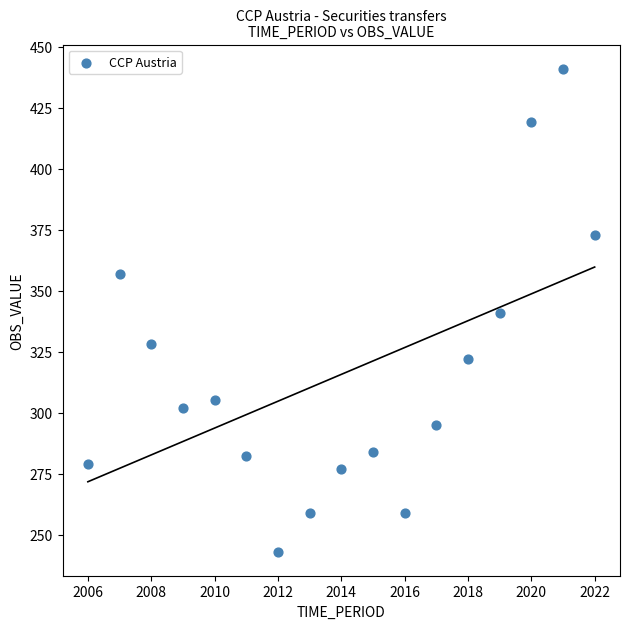

What is the range of Y values (max minus min)?

198